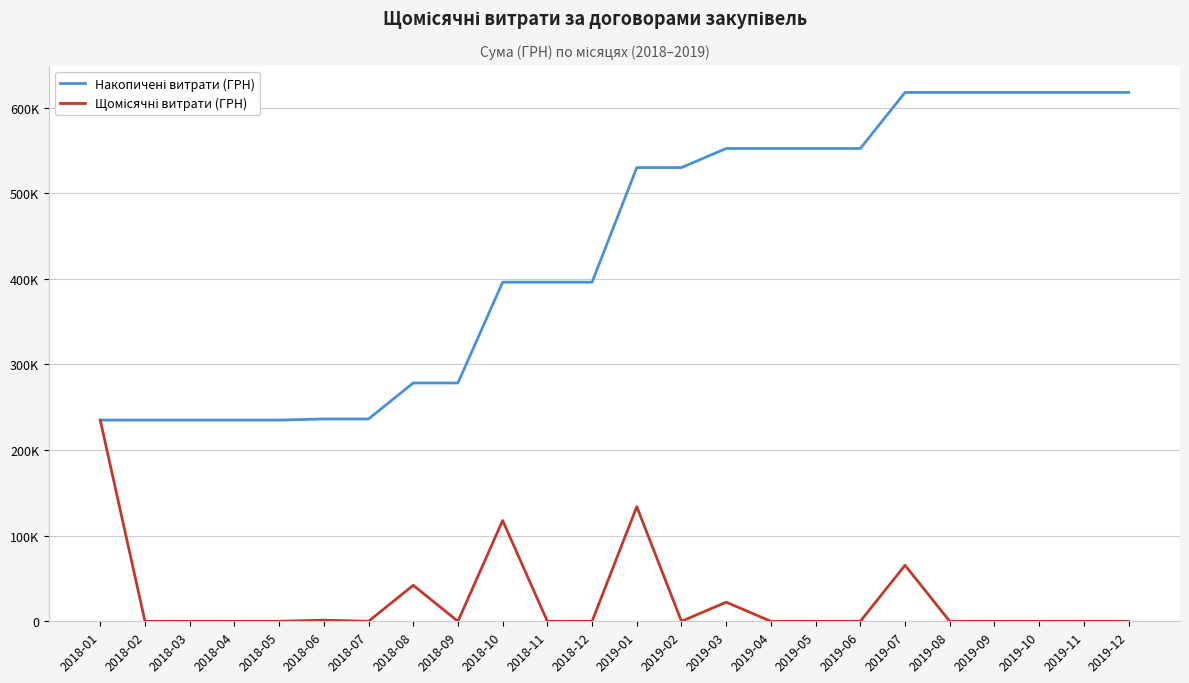

Rank the series by their average value, from lowest to highest.

Щомісячні витрати (ГРН), Накопичені витрати (ГРН)